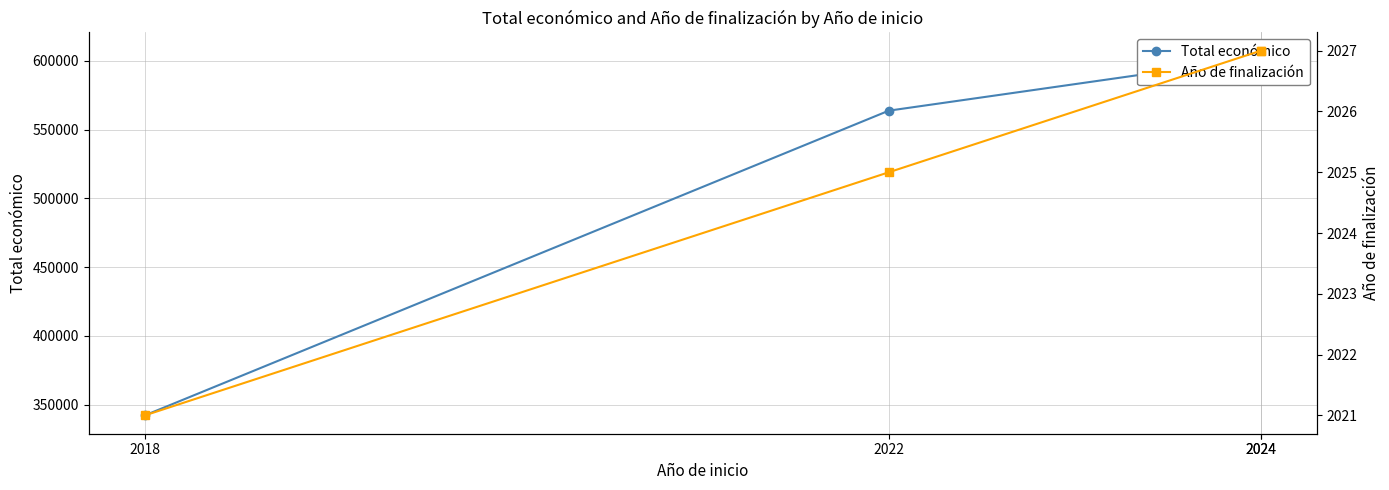

Which series has the widest spread of values?

Total económico